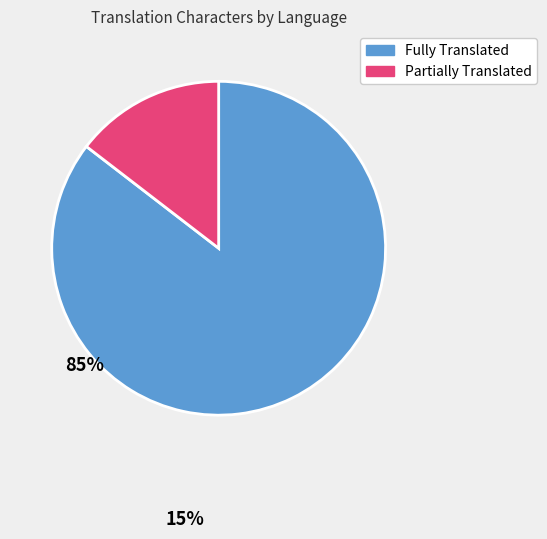

Is there a majority slice in this chart?

Yes